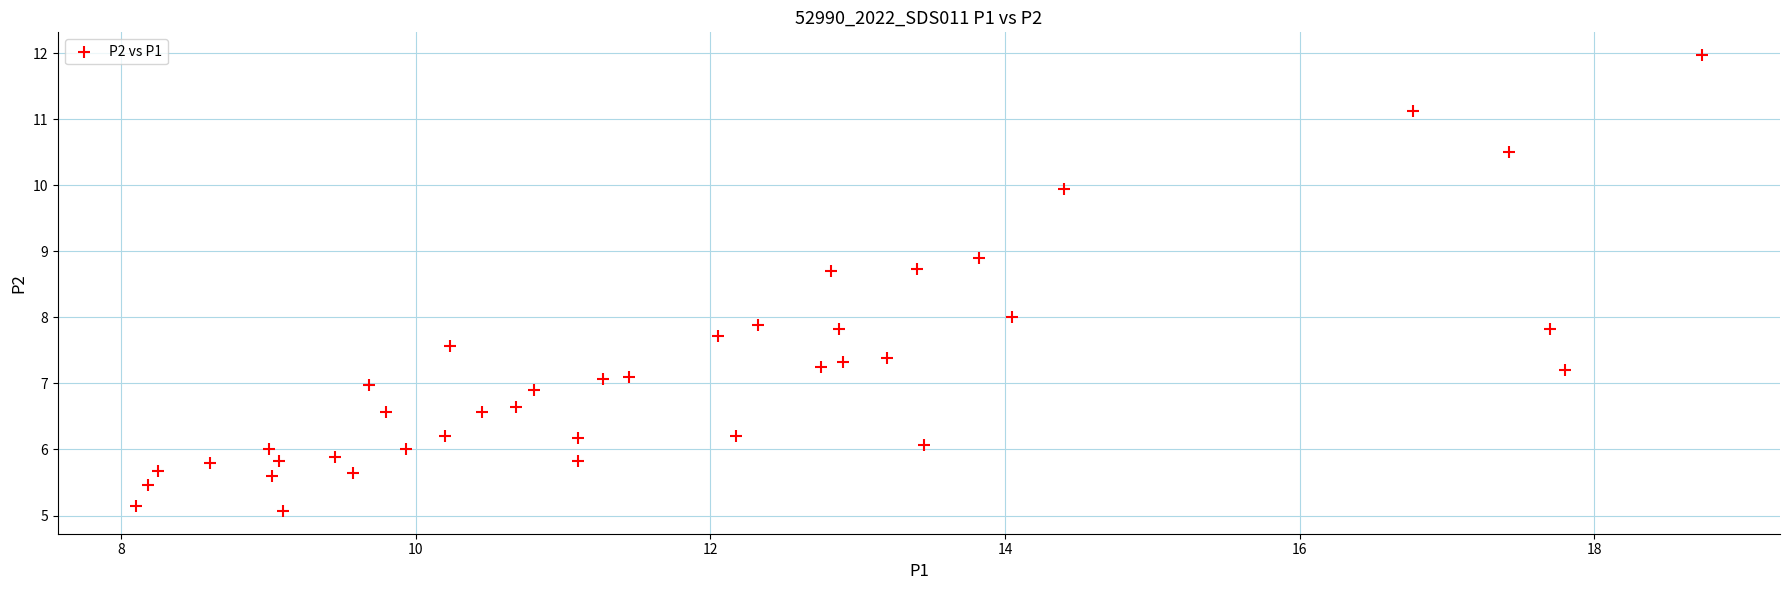

What is the range of Y values (max minus min)?

6.9